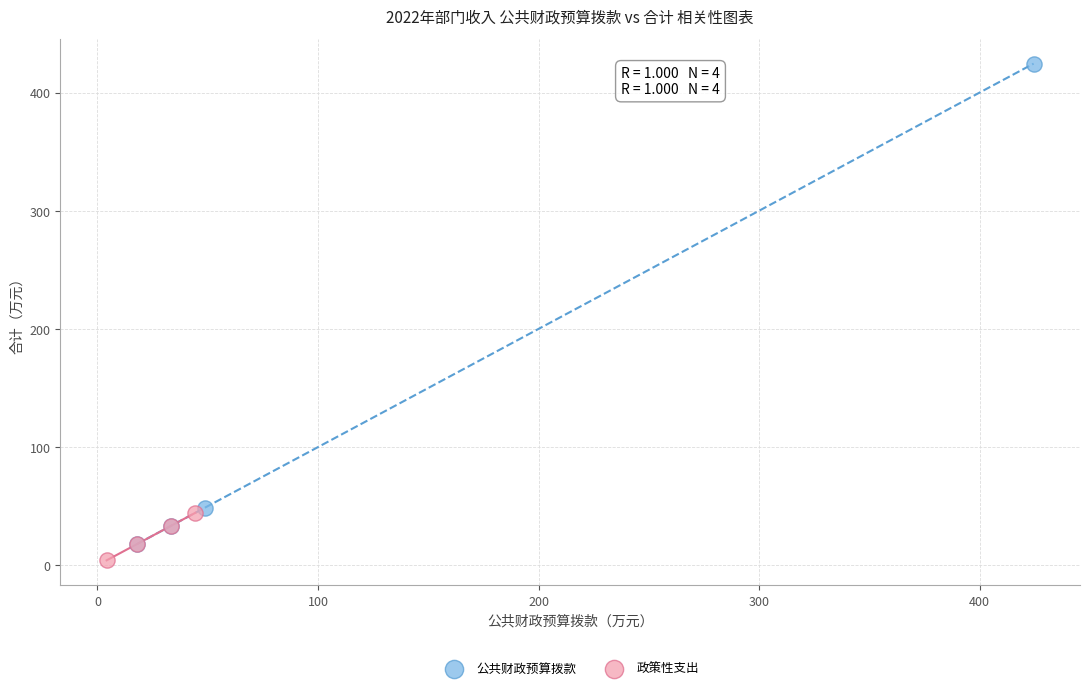

Which series contains the highest Y value?

公共财政预算拨款